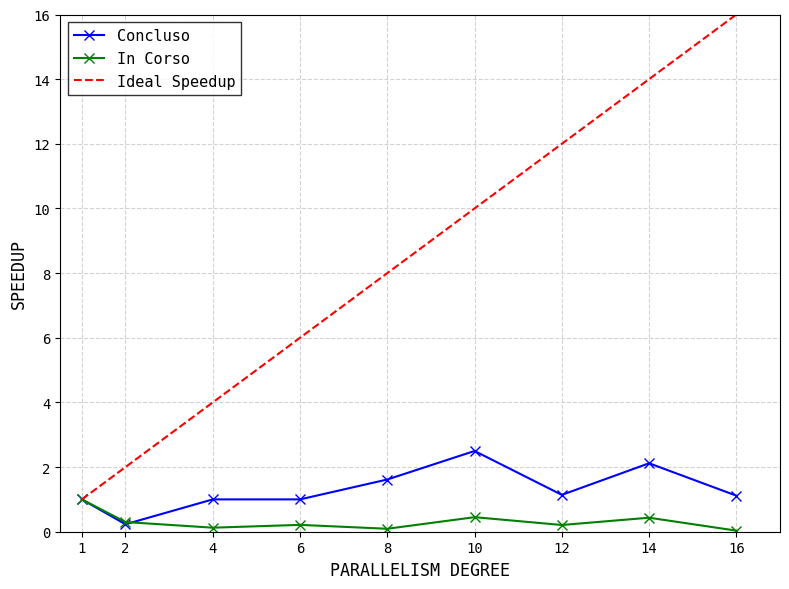

Count the Ideal Speedup values in the range 4 to 12.

5